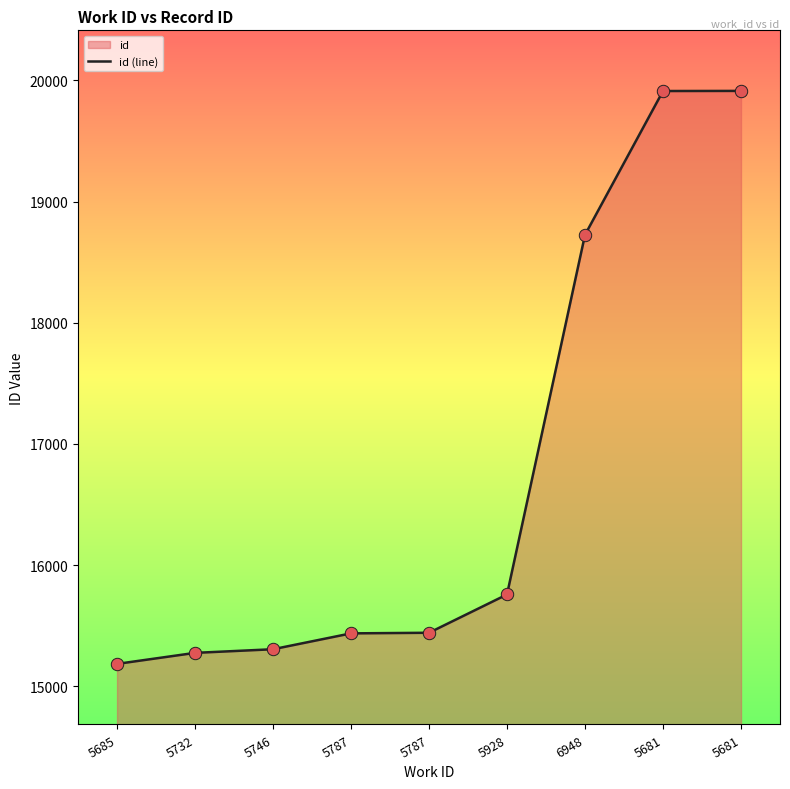

What is the change in value from 5787 to 5681?

+4478